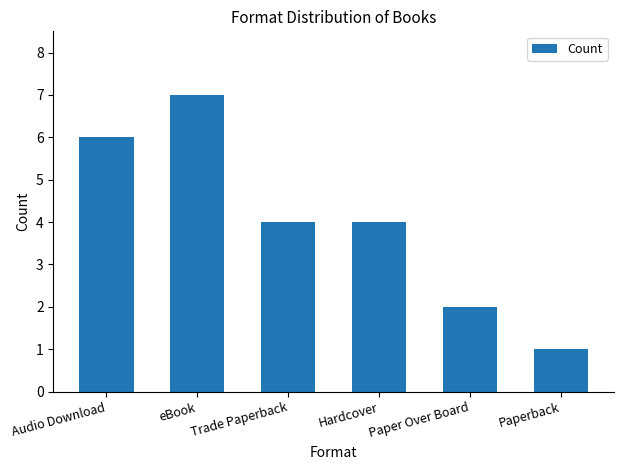

What is the smallest value displayed?

1